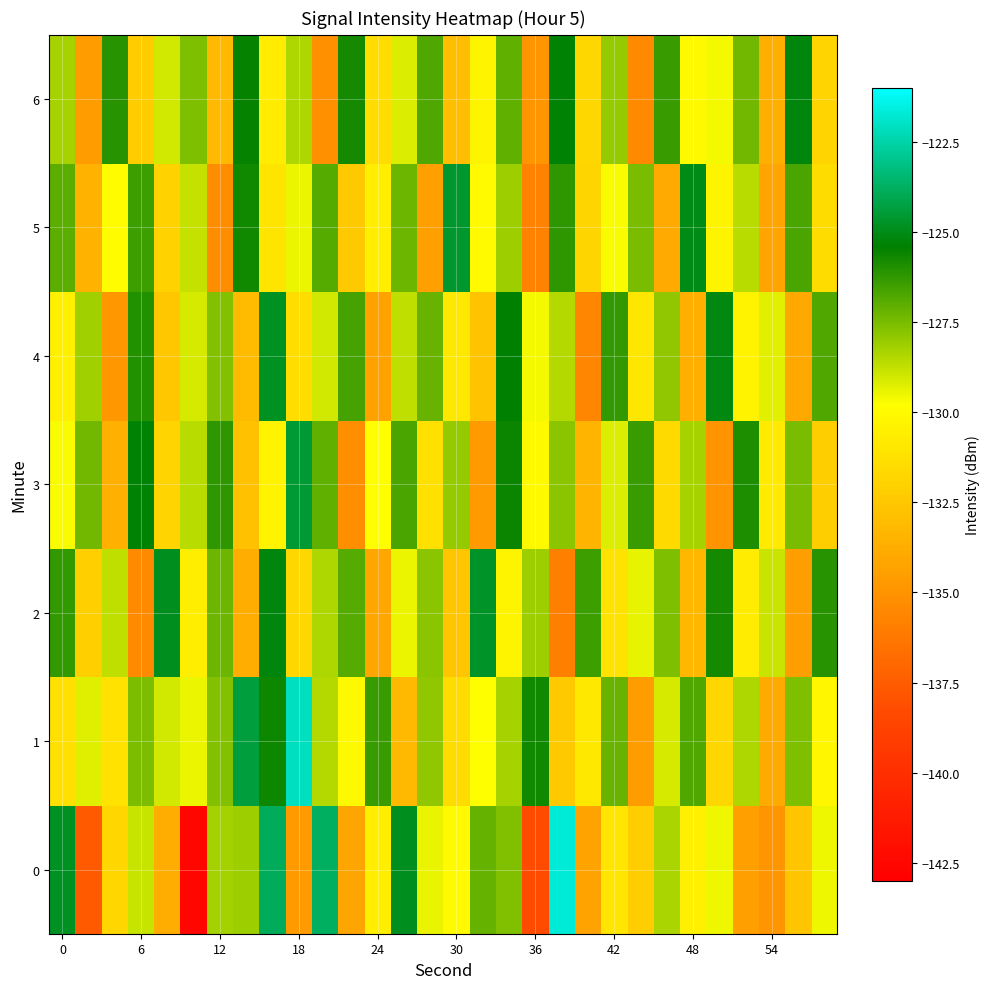

Reading right to left, list all the values displayed in this chart.

0: -129.5	-132.6	-134.9	-134.4	-129.5	-130.6	-128.3	-132.2	-131.0	-134.3	-121.7	-138.3	-127.7	-127.2	-130.0	-129.4	-124.9	-130.6	-134.2	-123.8	-134.6	-123.9	-128.1	-128.3	-142.6	-133.8	-128.8	-131.8	-137.6	-124.8
1: -130.2	-127.6	-133.9	-128.4	-131.7	-126.8	-129.1	-134.6	-127.2	-130.9	-132.4	-125.7	-128.3	-129.8	-131.5	-127.9	-133.2	-126.4	-130.1	-128.5	-122.1	-125.6	-124.4	-127.7	-129.5	-129.0	-127.6	-131.2	-129.3	-131.3
2: -126.1	-134.5	-128.9	-130.7	-125.8	-133.3	-127.6	-129.4	-131.2	-126.5	-135.9	-128.1	-130.3	-124.7	-132.6	-127.8	-129.5	-134.1	-126.9	-128.4	-131.7	-125.2	-133.8	-127.3	-130.6	-124.9	-135.4	-128.7	-132.1	-126.3
3: -132.2	-127.5	-130.8	-125.9	-135.0	-128.3	-131.6	-126.4	-129.2	-133.4	-127.8	-130.1	-125.6	-134.7	-128.0	-131.3	-126.7	-129.8	-135.2	-127.1	-124.5	-130.4	-132.8	-126.2	-128.6	-131.9	-125.3	-133.6	-127.4	-129.7
4: -126.8	-134.0	-129.3	-130.4	-125.1	-133.7	-127.9	-131.0	-126.3	-135.6	-128.5	-129.6	-125.4	-132.7	-130.9	-127.2	-128.7	-134.3	-126.6	-129.0	-131.4	-124.8	-133.1	-127.7	-129.1	-132.5	-126.0	-134.8	-128.2	-130.5
5: -131.5	-126.7	-134.2	-128.6	-130.3	-125.0	-133.9	-127.5	-129.7	-131.8	-126.2	-135.7	-128.1	-130.0	-124.6	-134.4	-127.3	-130.6	-132.4	-126.9	-129.5	-131.1	-125.7	-135.3	-128.8	-132.0	-126.5	-129.9	-133.5	-127.0
6: -131.9	-125.2	-133.7	-127.4	-129.6	-130.1	-126.4	-135.4	-128.0	-131.7	-125.3	-134.9	-127.1	-130.3	-132.9	-126.8	-129.2	-131.4	-125.8	-135.1	-128.4	-130.7	-125.5	-133.2	-127.6	-129.0	-132.3	-126.1	-134.6	-128.3